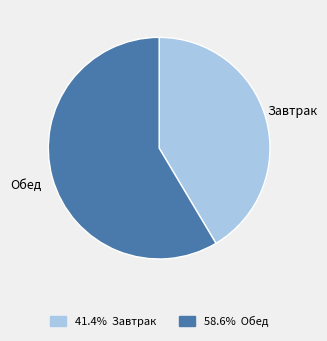

Does Обед account for over 50% of the chart?

Yes